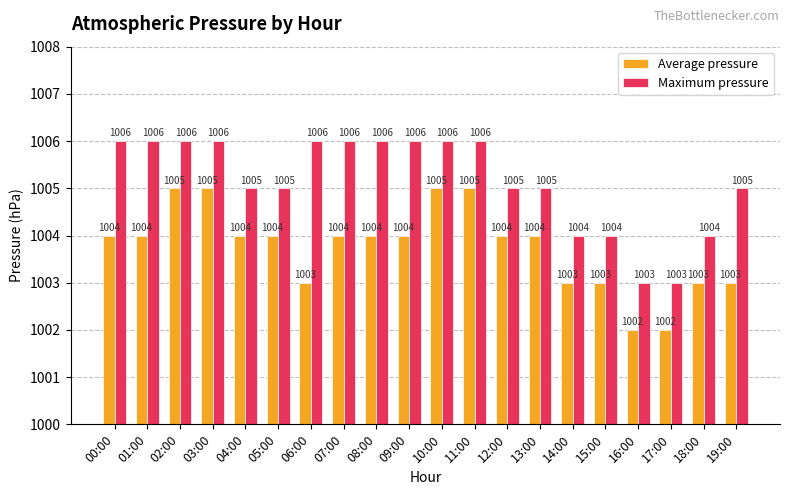

What are all the series names shown in the legend?

Average pressure, Maximum pressure